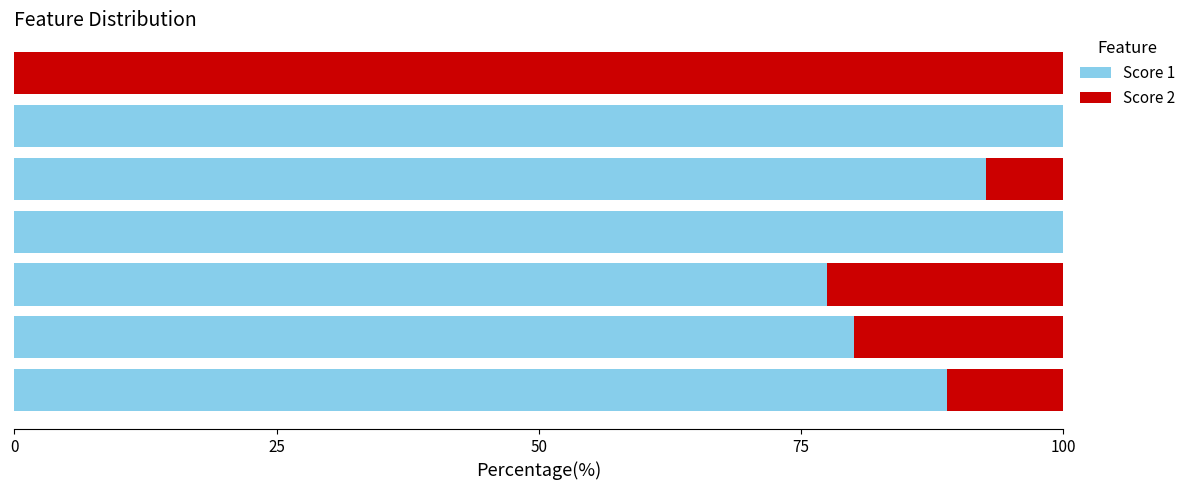

What is the highest value of the Score 1 series?

100.0